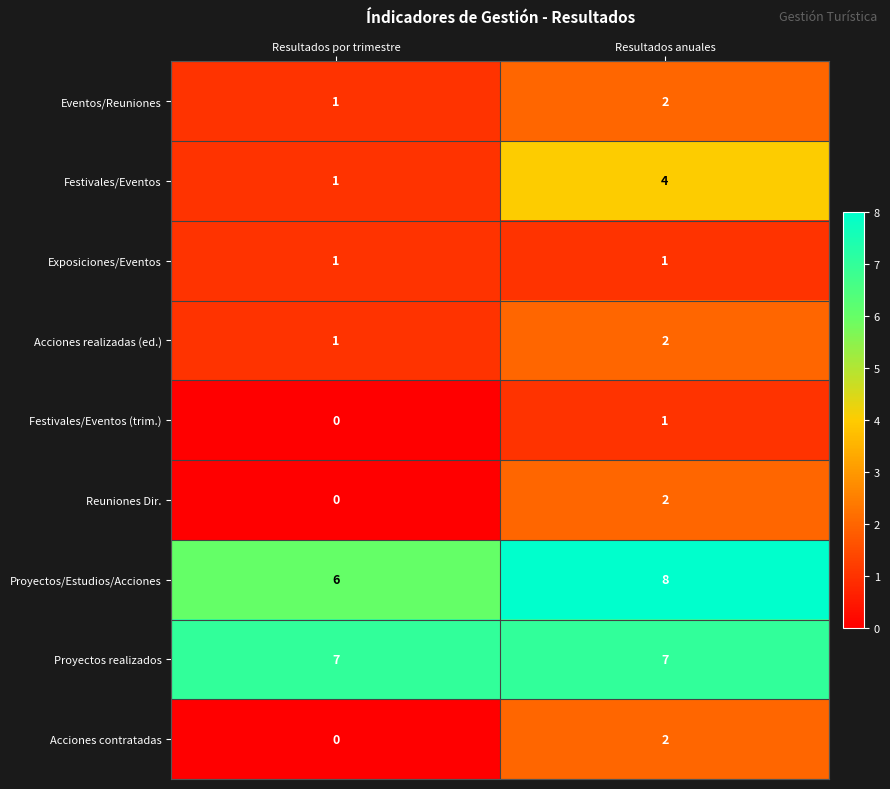

Reading right to left, transcribe all the data shown in this chart.

Eventos/Reuniones: Resultados anuales=2	Resultados por trimestre=1
Festivales/Eventos: Resultados anuales=4	Resultados por trimestre=1
Exposiciones/Eventos: Resultados anuales=1	Resultados por trimestre=1
Acciones realizadas (ed.): Resultados anuales=2	Resultados por trimestre=1
Festivales/Eventos (trim.): Resultados anuales=1	Resultados por trimestre=0
Reuniones Dir.: Resultados anuales=2	Resultados por trimestre=0
Proyectos/Estudios/Acciones: Resultados anuales=8	Resultados por trimestre=6
Proyectos realizados: Resultados anuales=7	Resultados por trimestre=7
Acciones contratadas: Resultados anuales=2	Resultados por trimestre=0